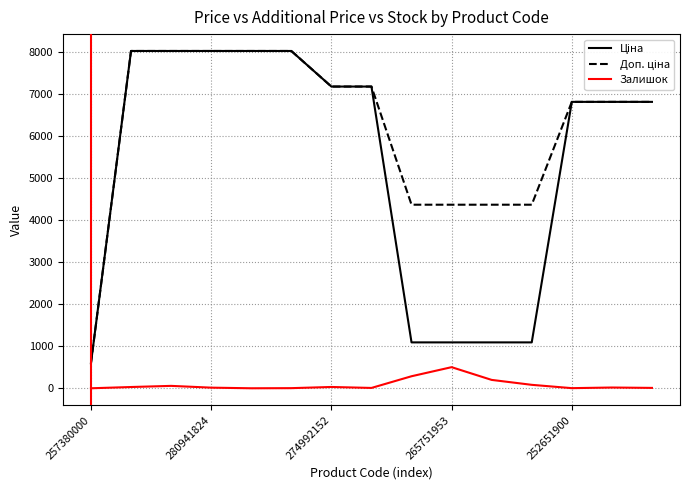

What is the maximum value for Залишок?

502.0